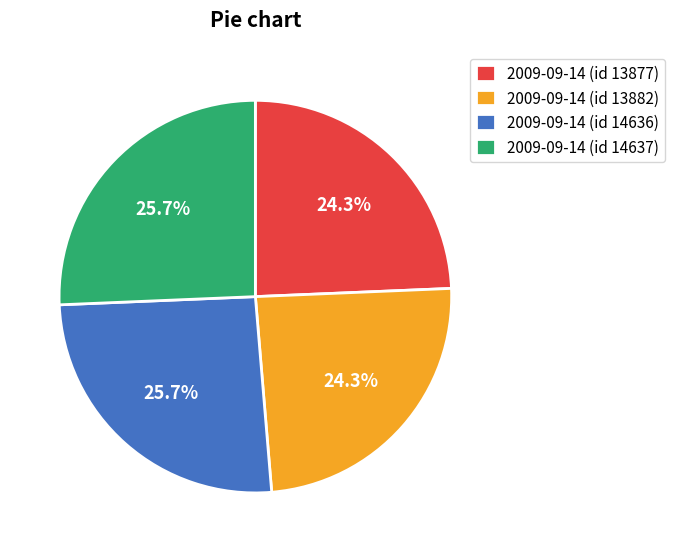

Combined, do 2009-09-14 (id 13877) and 2009-09-14 (id 13882) account for over 50%?

No